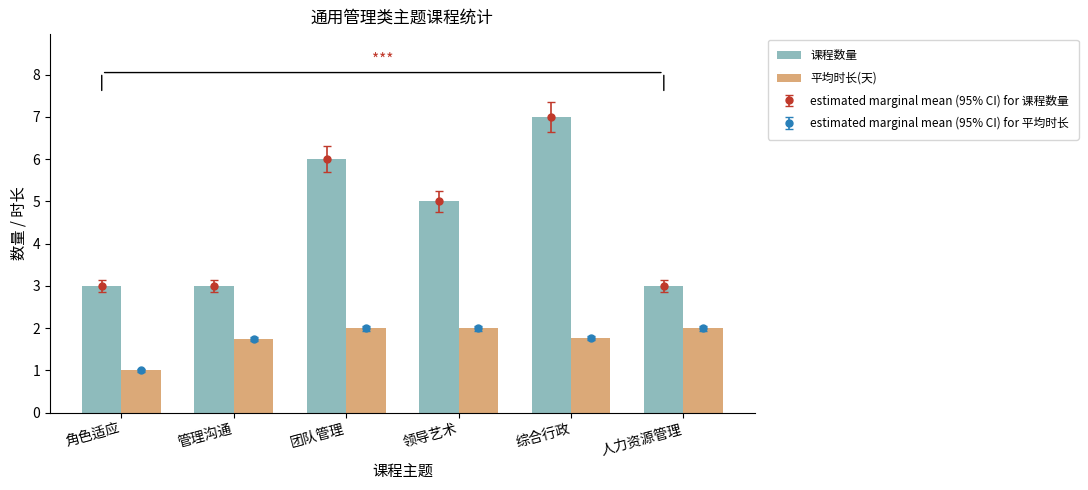

What is the label of the 3rd bar from the left?

团队管理